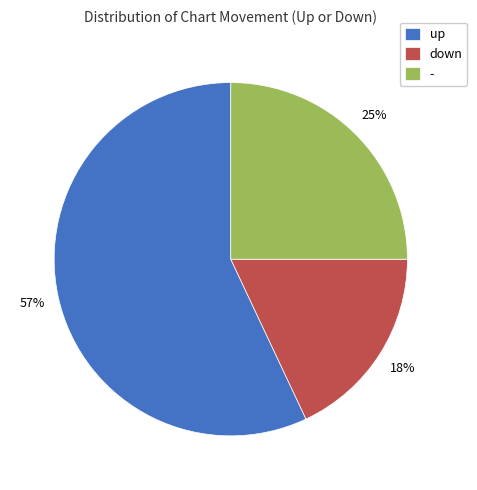

What is the largest slice in the pie chart?

up